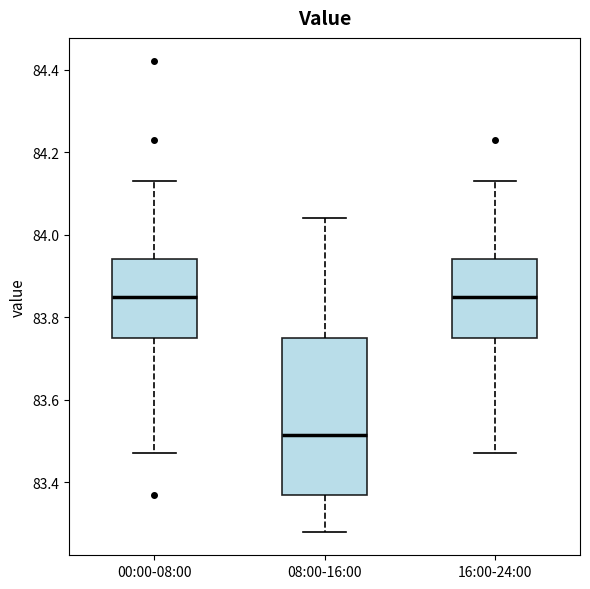

Where does the upper whisker of the box for 08:00-16:00 end on the y-axis? The values are not printed on the chart, so give them approximately, as read against the axis.

84.04